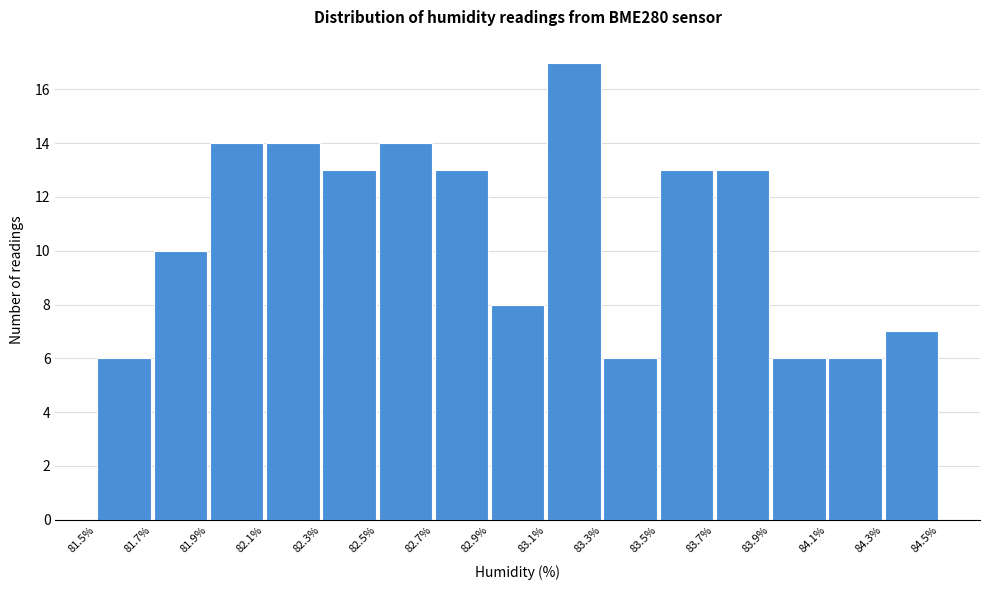

Reading left to right, list every bar in this chart as the range it spans on the x-axis followed by its height. The values are not printed on the chart, so give them approximately, as read against the axis.

81.5% to 81.7%: 6
81.7% to 81.9%: 10
81.9% to 82.1%: 14
82.1% to 82.3%: 14
82.3% to 82.5%: 13
82.5% to 82.7%: 14
82.7% to 82.9%: 13
82.9% to 83.1%: 8
83.1% to 83.3%: 17
83.3% to 83.5%: 6
83.5% to 83.7%: 13
83.7% to 83.9%: 13
83.9% to 84.1%: 6
84.1% to 84.3%: 6
84.3% to 84.5%: 7